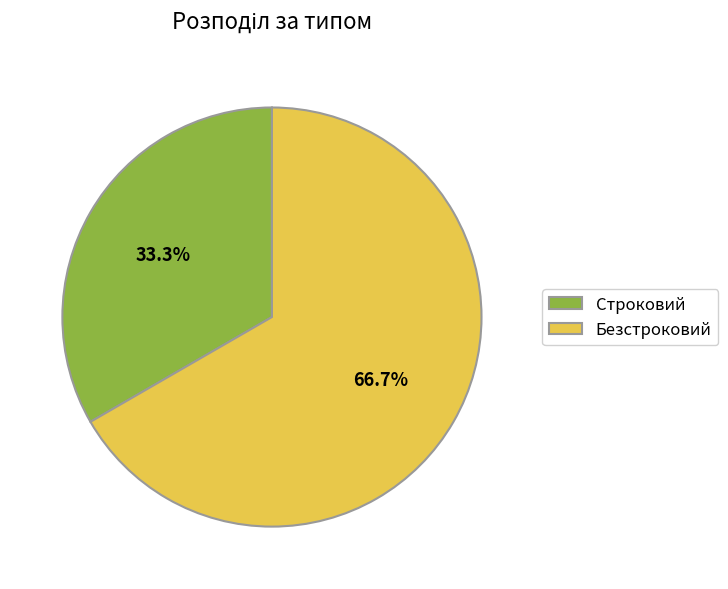

Which has a higher value, Строковий or Безстроковий?

Безстроковий